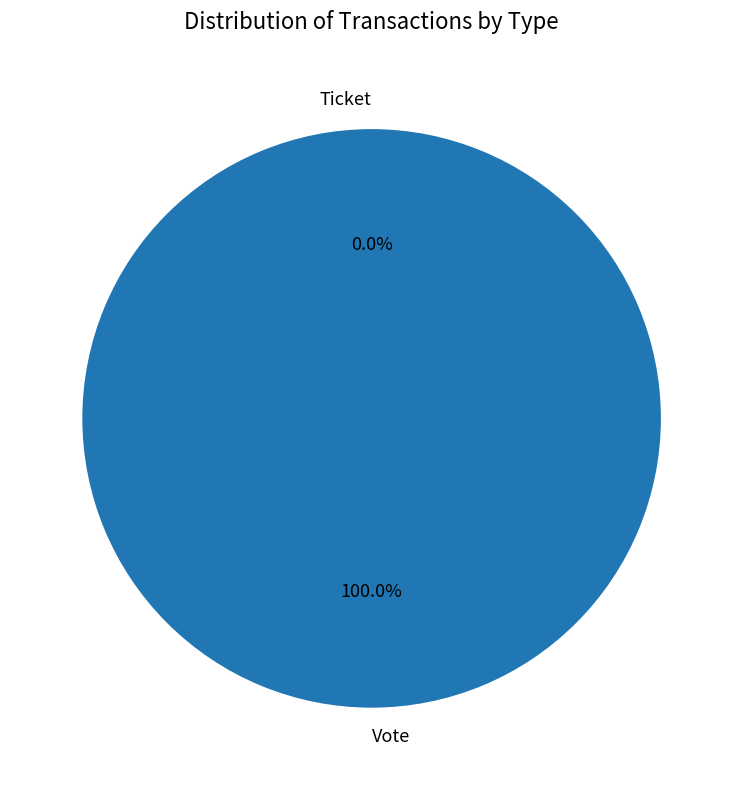

Which slice is the smallest?

Ticket